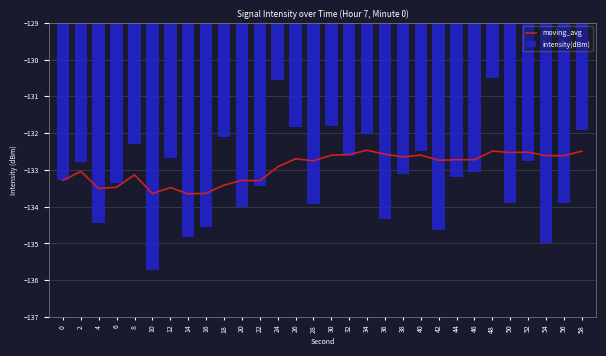

At which category does the chart reach its peak across all series?

48